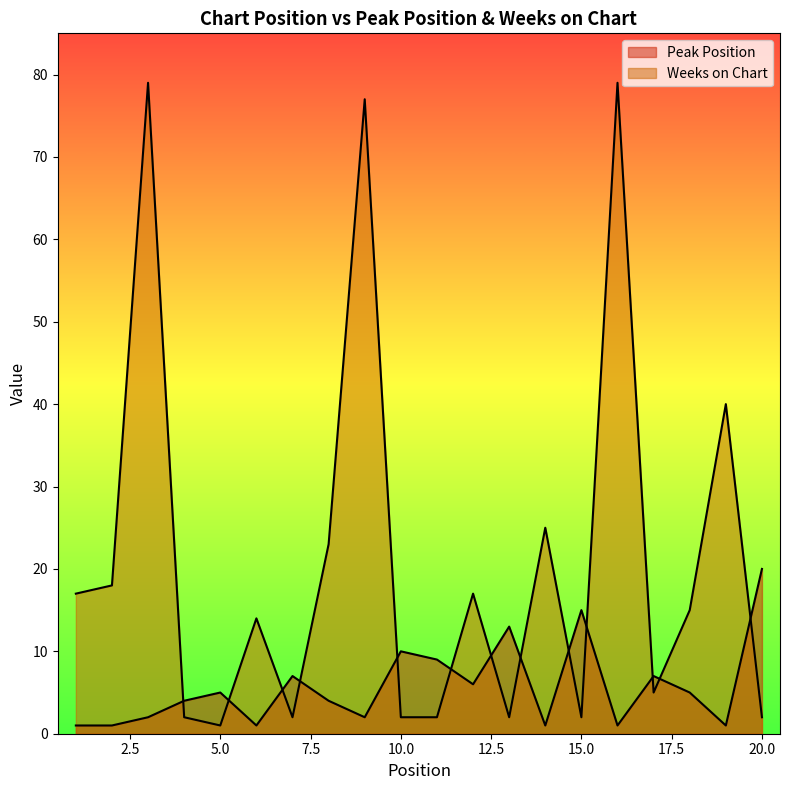

At which label is Weeks on Chart closest to 40?

19